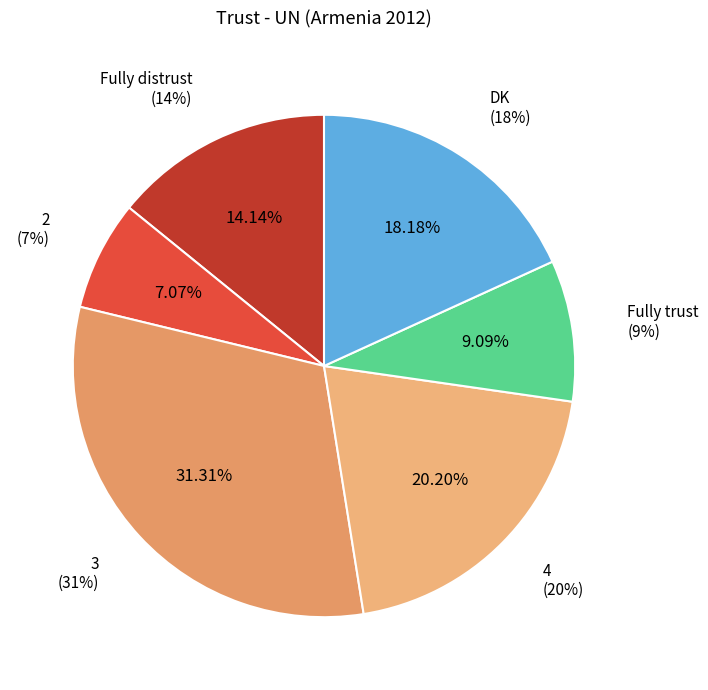

What is the largest slice in the pie chart?

3